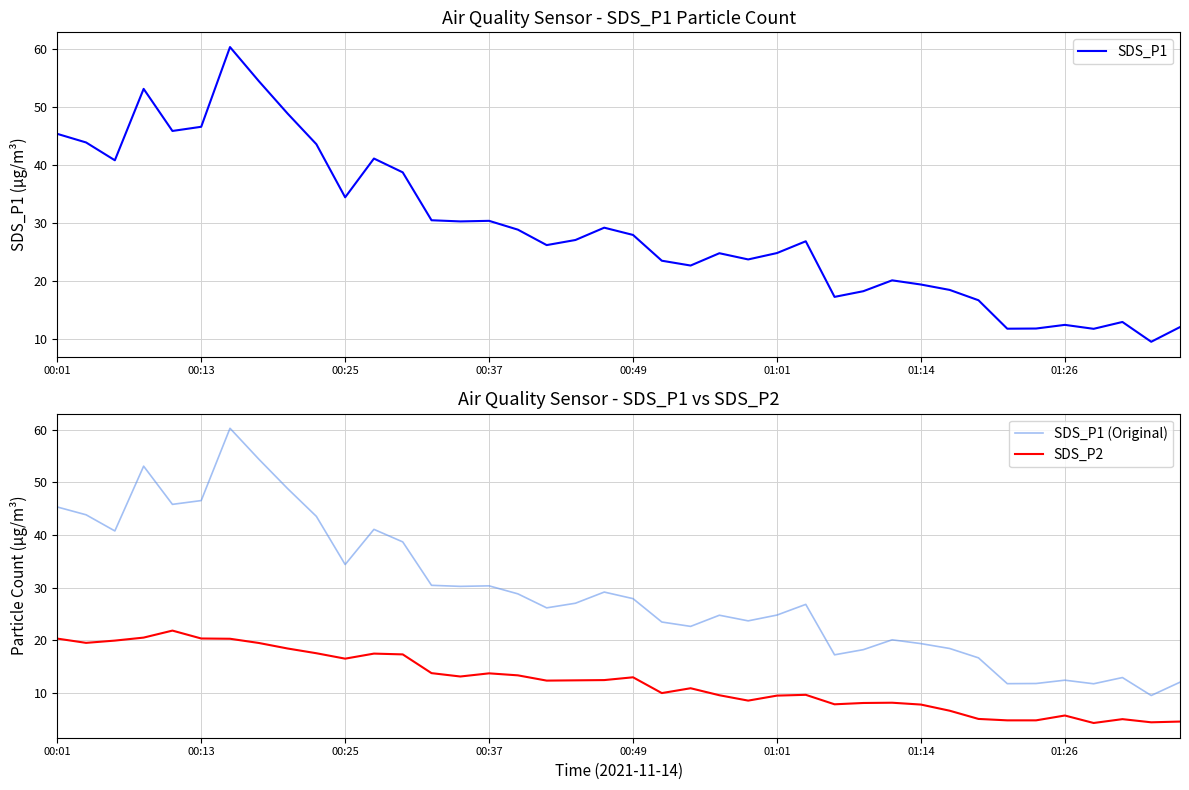

True or false: SDS_P2 has a value of 13.9 at 28.

False